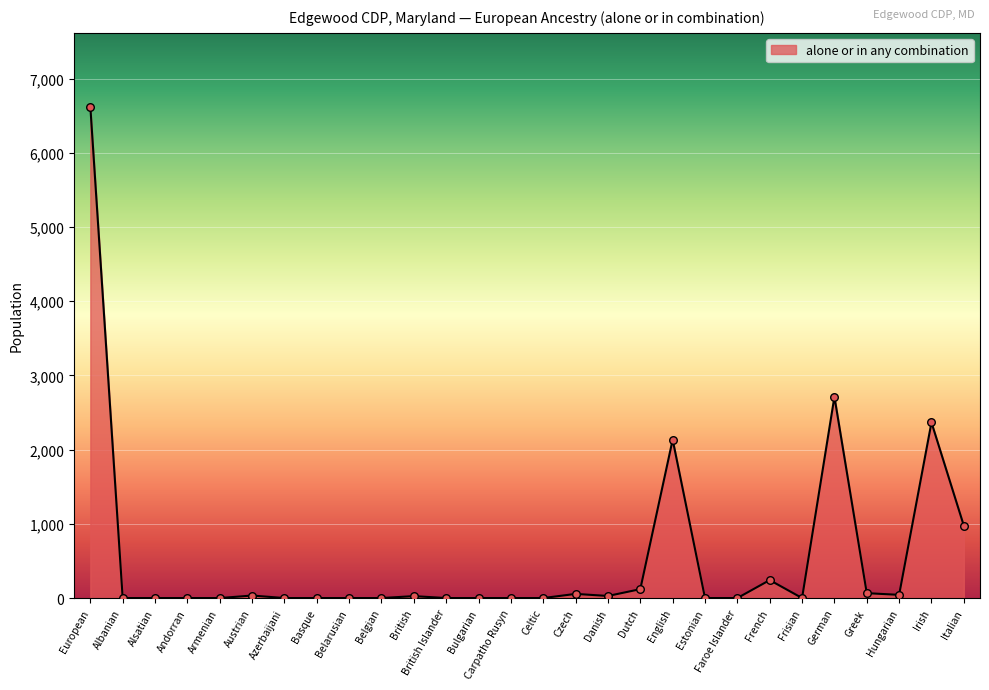

What is the change in value from Alsatian to Dutch?

+120